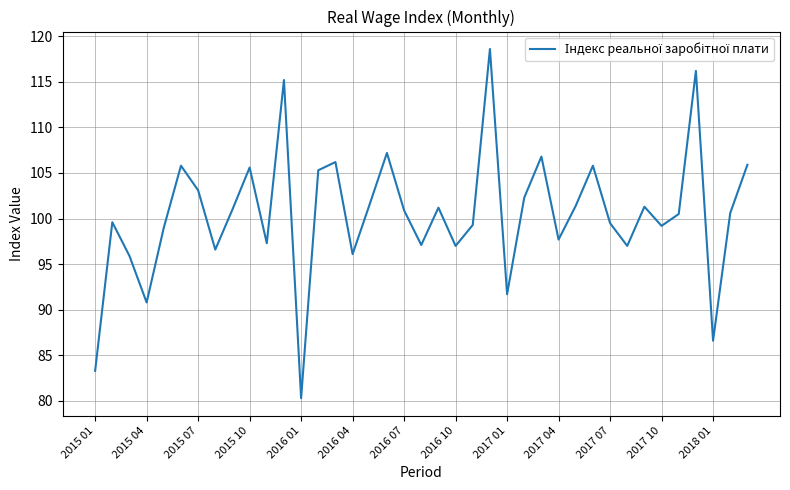

What is the difference between the maximum and minimum values?

38.3